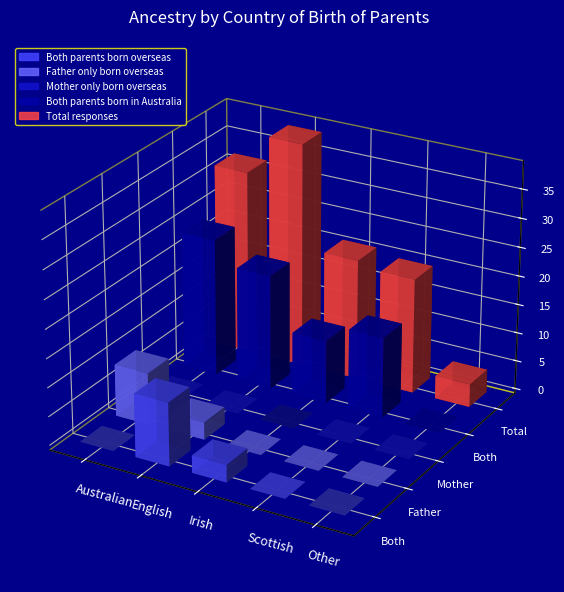

How many distinct data groups are displayed?

5